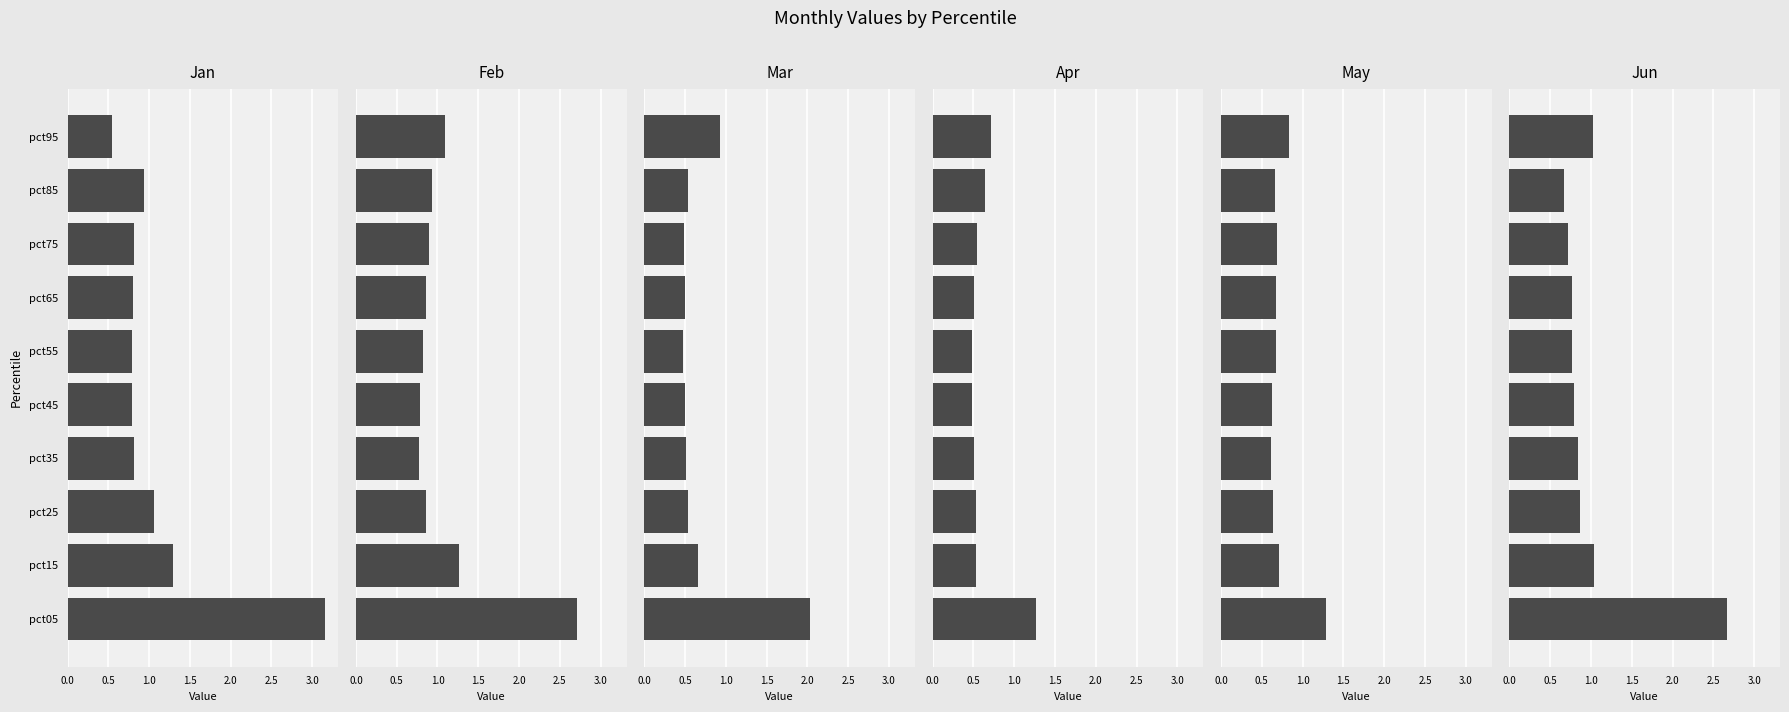

What is the difference between the second highest and second lowest values in the May series?

0.2